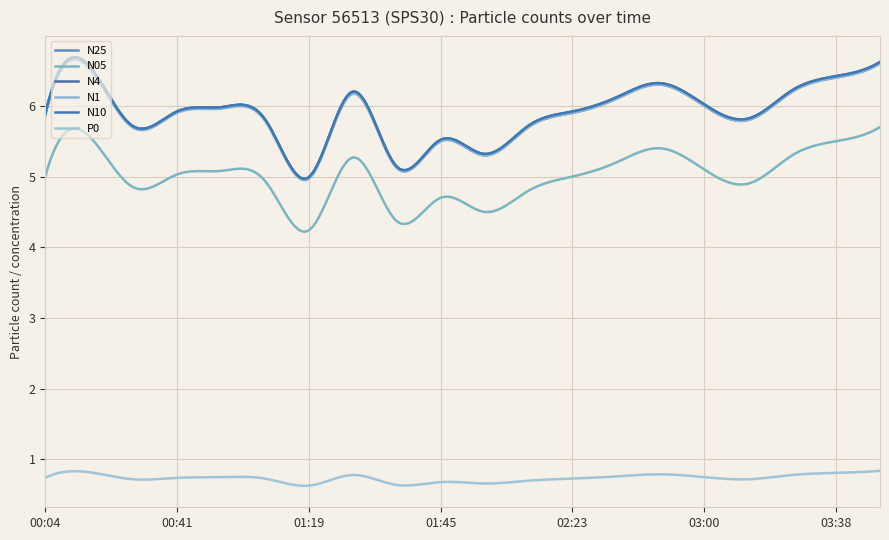

At how many categories does at least one series exceed 2?

20